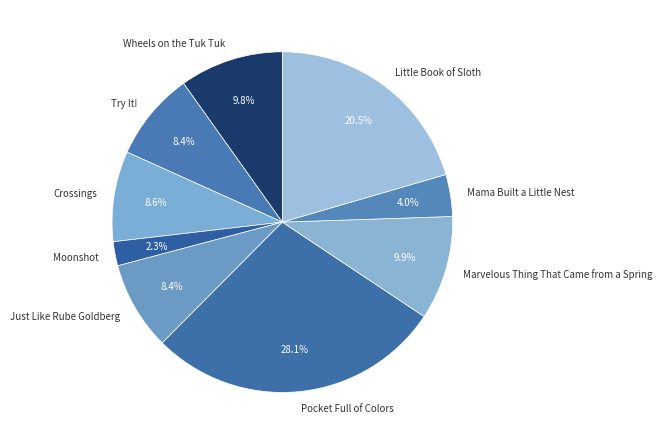

To the nearest percent, what is the difference between the Just Like Rube Goldberg and Mama Built a Little Nest slice percentages?

4%